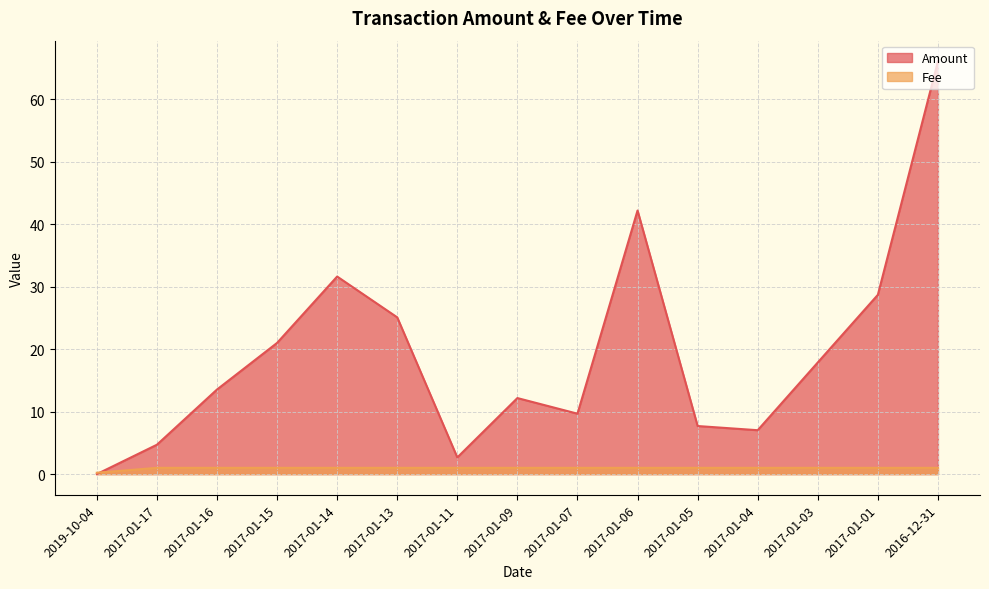

True or false: Fee has a value of 1.7 at 2017-01-14.

False